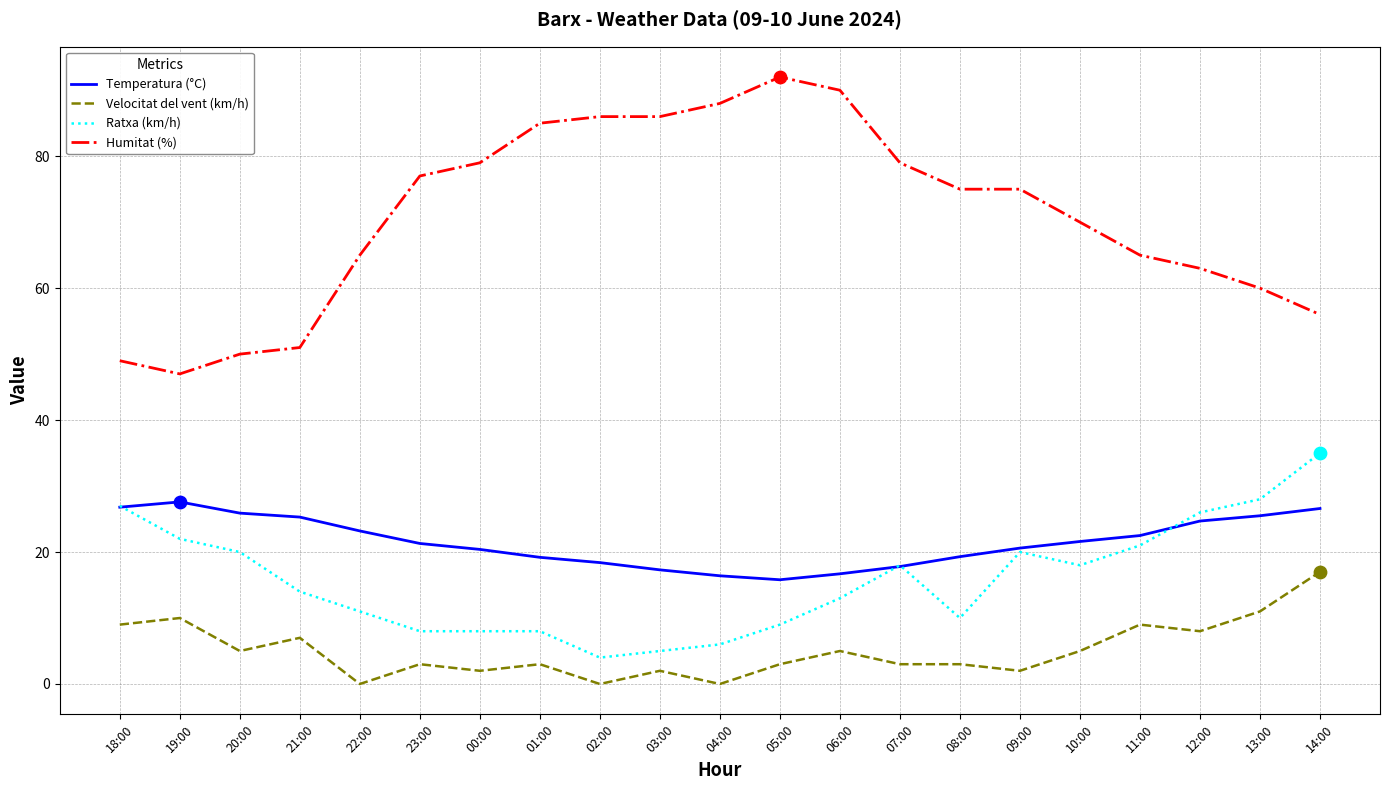

Which series has the widest spread of values?

Humitat (%)